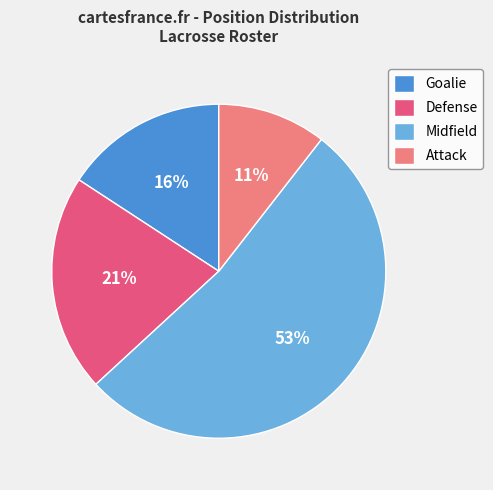

How many slices are in this pie chart?

4